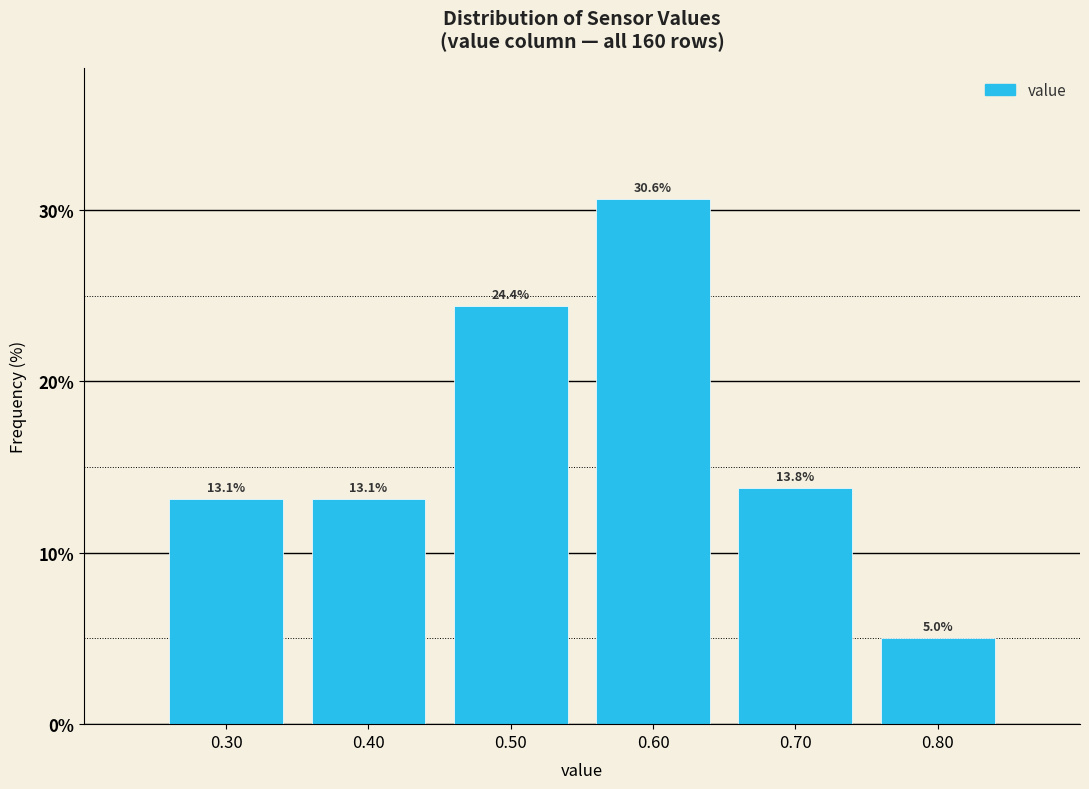

Which range on the x-axis has the tallest bar?

0.55 to 0.65